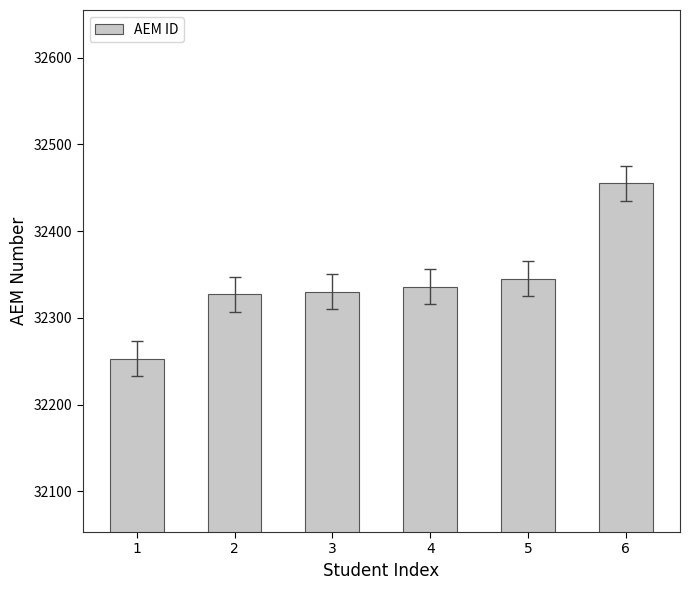

What is the value of the 6th bar from the left?

32455